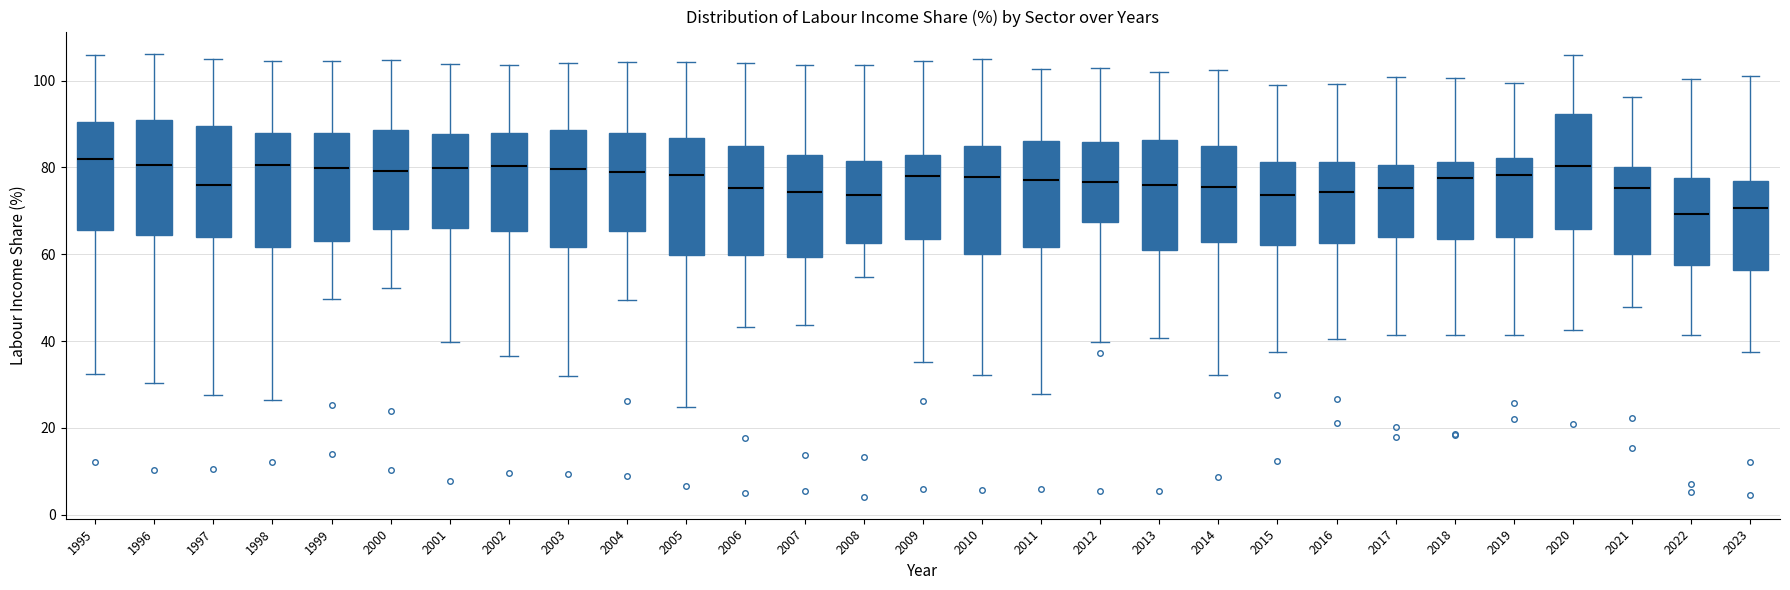

Reading left to right, read every box against the y-axis: the position of its median line, the range the box covers, and the ends of its whiskers. The values are not printed on the chart, so give them approximately, as read against the axis.

1995: median 82, box 66 to 90, whiskers 32 to 106
1996: median 80, box 64 to 90, whiskers 30 to 106
1997: median 76, box 64 to 90, whiskers 28 to 104
1998: median 80, box 62 to 88, whiskers 26 to 104
1999: median 80, box 64 to 88, whiskers 50 to 104
2000: median 80, box 66 to 88, whiskers 52 to 104
2001: median 80, box 66 to 88, whiskers 40 to 104
2002: median 80, box 66 to 88, whiskers 36 to 104
2003: median 80, box 62 to 88, whiskers 32 to 104
2004: median 78, box 66 to 88, whiskers 50 to 104
2005: median 78, box 60 to 86, whiskers 24 to 104
2006: median 76, box 60 to 84, whiskers 44 to 104
2007: median 74, box 60 to 82, whiskers 44 to 104
2008: median 74, box 62 to 82, whiskers 54 to 104
2009: median 78, box 64 to 82, whiskers 36 to 104
2010: median 78, box 60 to 84, whiskers 32 to 106
2011: median 78, box 62 to 86, whiskers 28 to 102
2012: median 76, box 68 to 86, whiskers 40 to 104
2013: median 76, box 60 to 86, whiskers 40 to 102
2014: median 76, box 62 to 84, whiskers 32 to 102
2015: median 74, box 62 to 82, whiskers 38 to 100
2016: median 74, box 62 to 82, whiskers 40 to 100
2017: median 76, box 64 to 80, whiskers 42 to 100
2018: median 78, box 64 to 82, whiskers 42 to 100
2019: median 78, box 64 to 82, whiskers 42 to 100
2020: median 80, box 66 to 92, whiskers 42 to 106
2021: median 76, box 60 to 80, whiskers 48 to 96
2022: median 70, box 58 to 78, whiskers 42 to 100
2023: median 70, box 56 to 76, whiskers 38 to 102